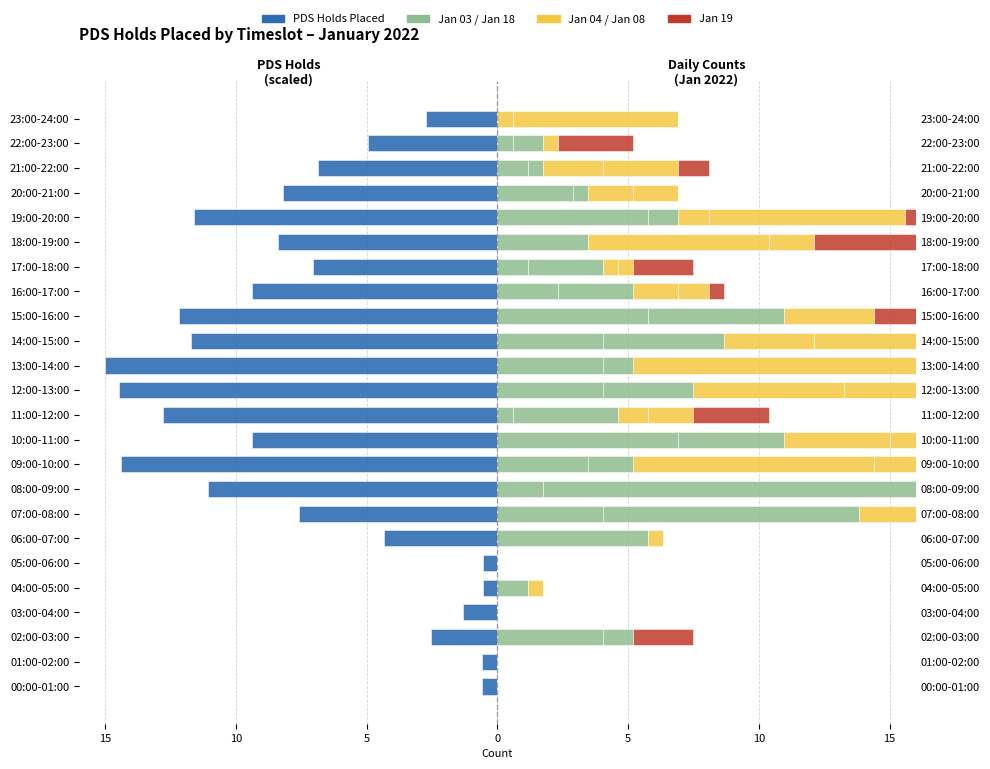

True or false: the data shows -25.9 at 13.

False